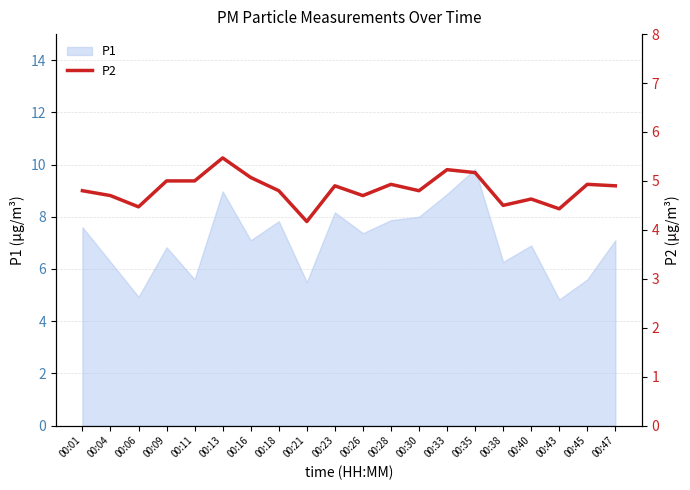

True or false: the data shows 4.7 at 00:26.

True